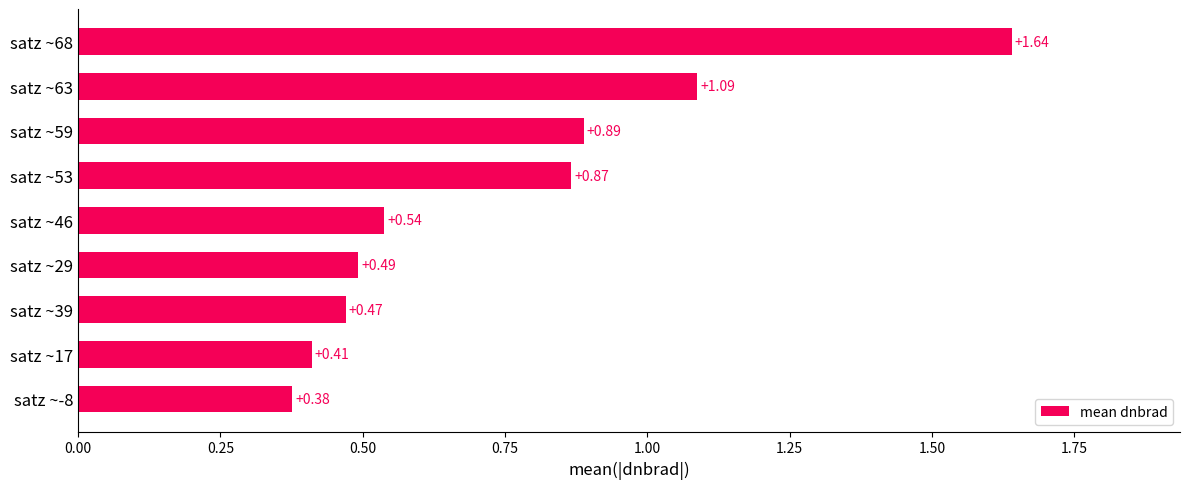

What is the difference between the second highest and second lowest values?

0.7